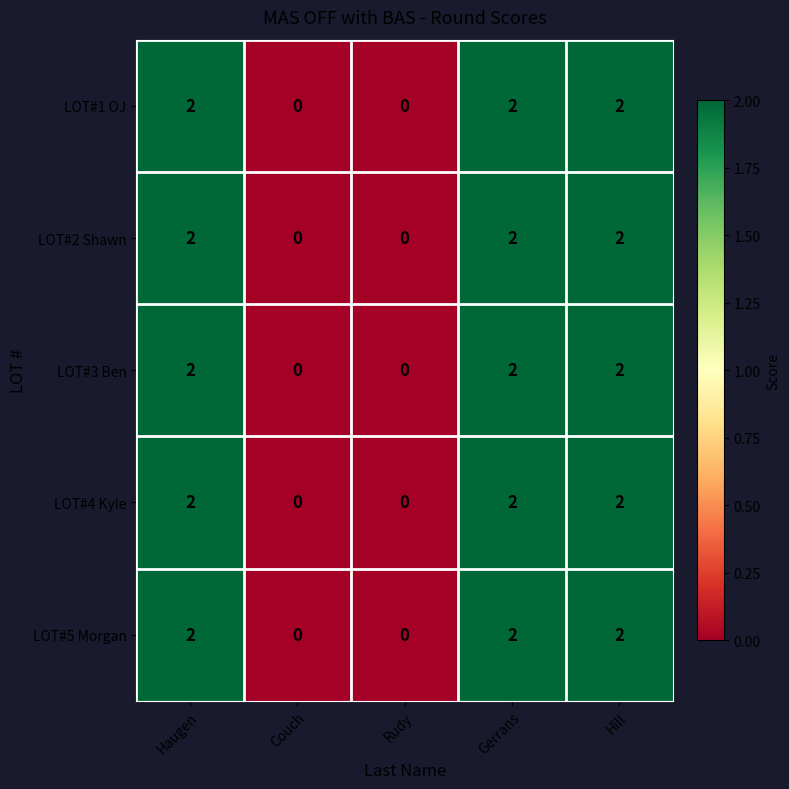

Is it true that LOT#2 Shawn equals 4 at Haugen?

False